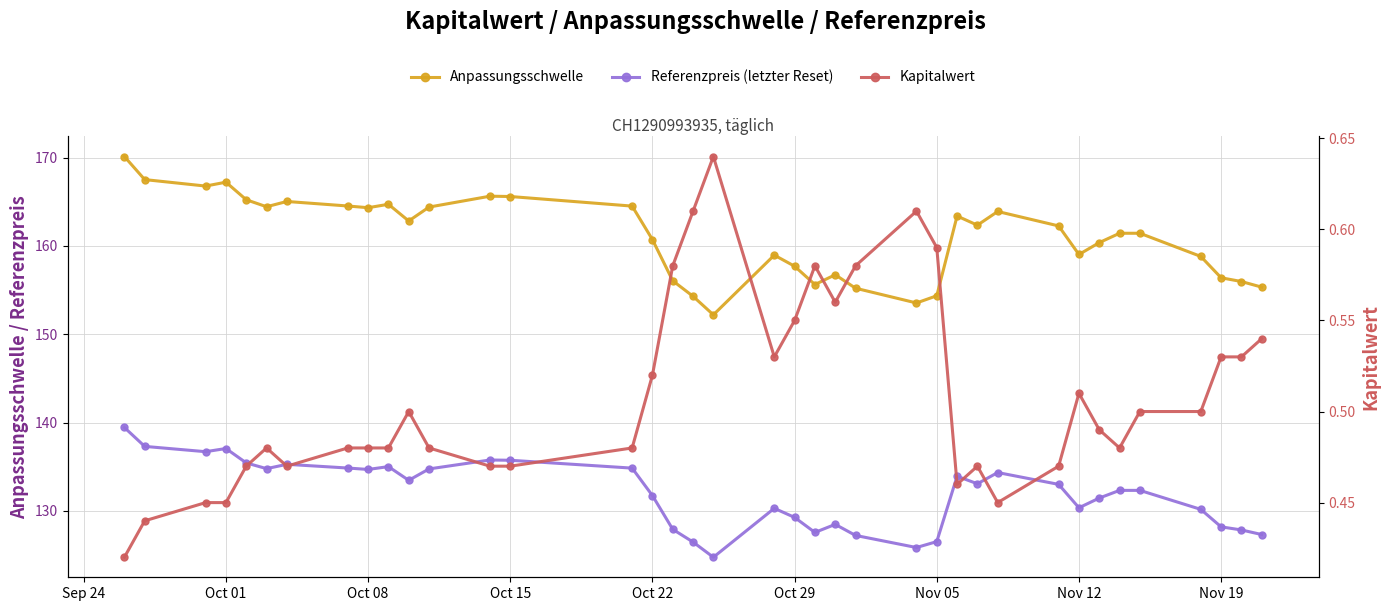

True or false: Referenzpreis (letzter Reset) and Kapitalwert intersect in this chart.

False